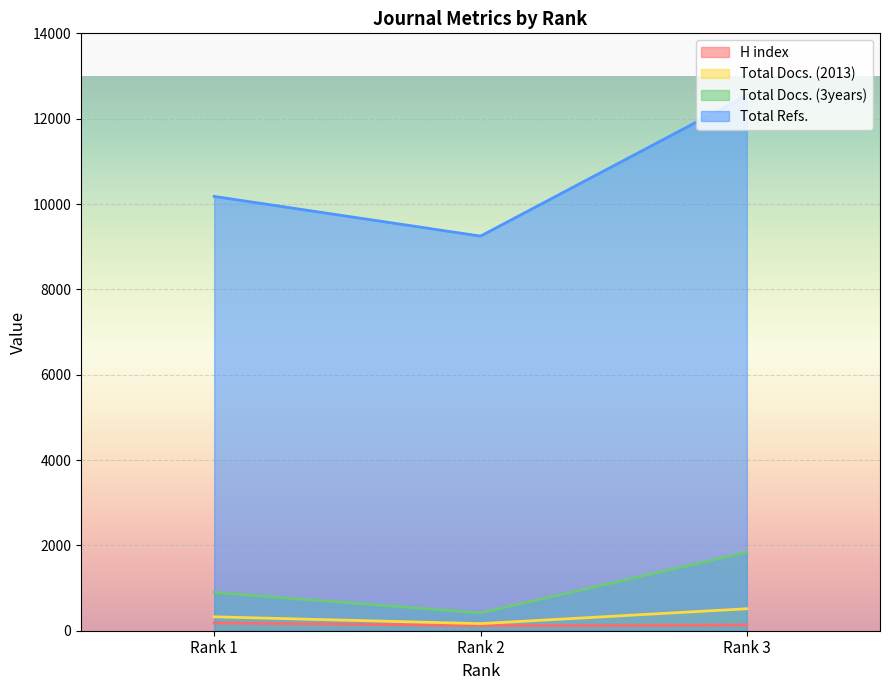

Reading left to right, transcribe all the data shown in this chart.

H index: Rank 1=182	Rank 2=120	Rank 3=135
Total Docs. (2013): Rank 1=326	Rank 2=166	Rank 3=515
Total Docs. (3years): Rank 1=897	Rank 2=417	Rank 3=1838
Total Refs.: Rank 1=10178	Rank 2=9248	Rank 3=12545